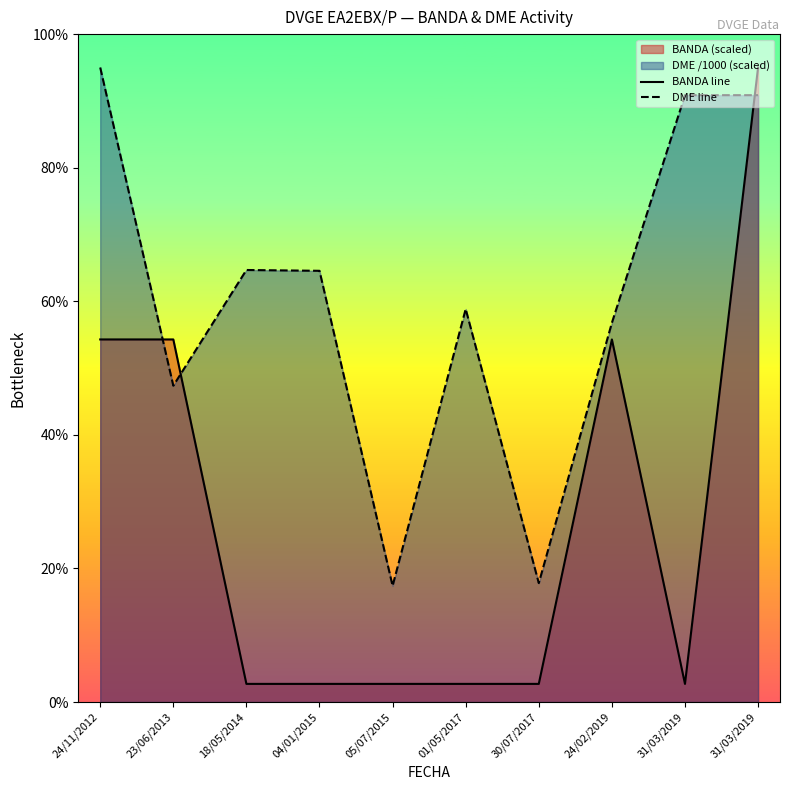

The value of DME line at 24/02/2019 is 18.1. True or false?

False